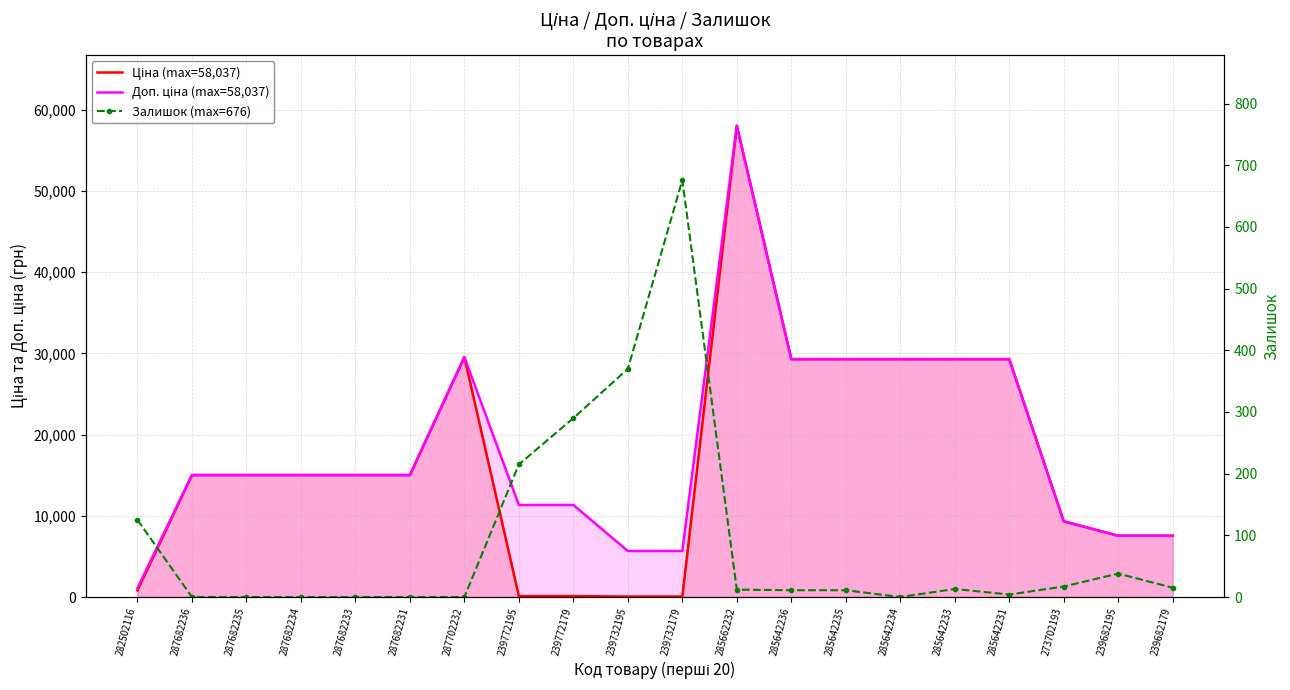

Rank the series at 239772179 from highest to lowest value.

Доп. ціна (max=58,037), Залишок (max=676), Ціна (max=58,037)